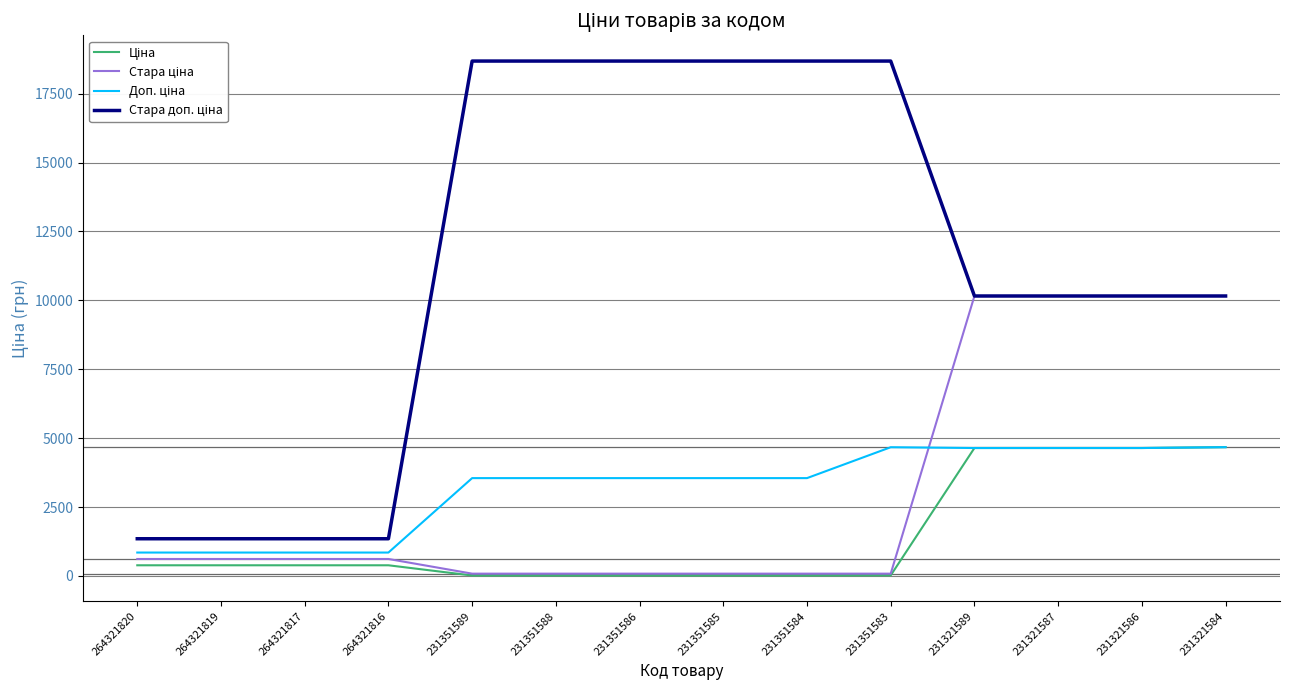

What is the maximum value shown in the chart?

18684.0